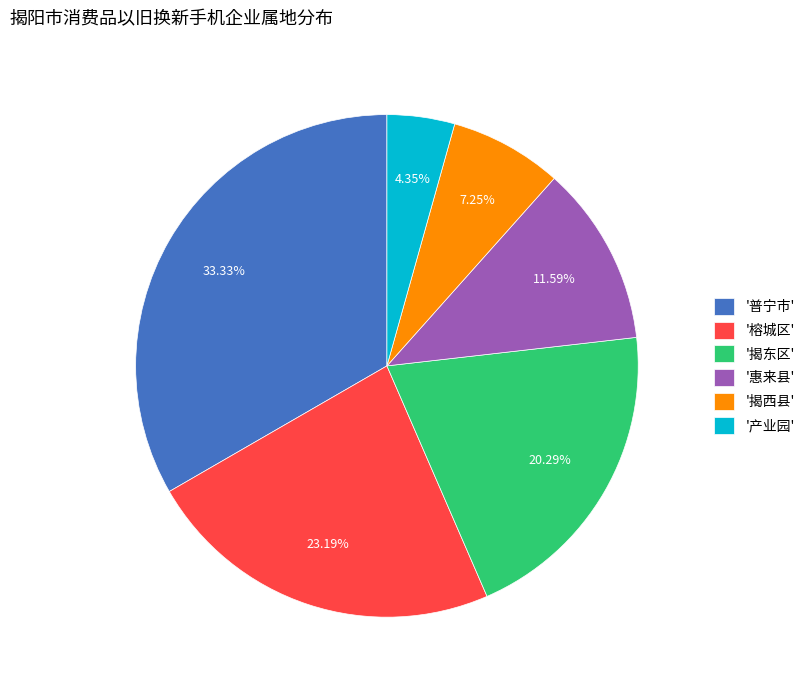

Is there any slice that represents more than half of the pie?

No